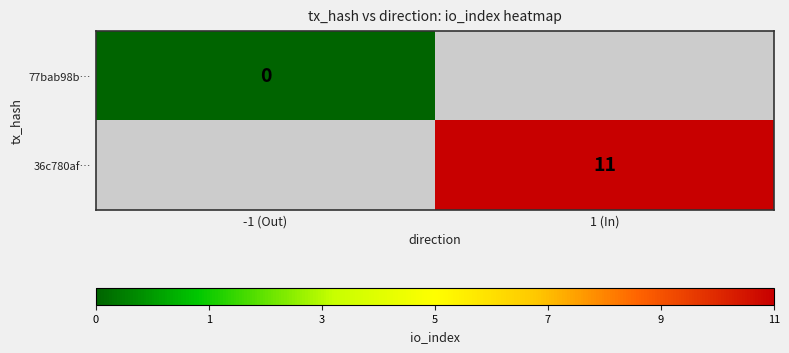

True or false: 36c780af… has a value of 19.3 at 1 (In).

False